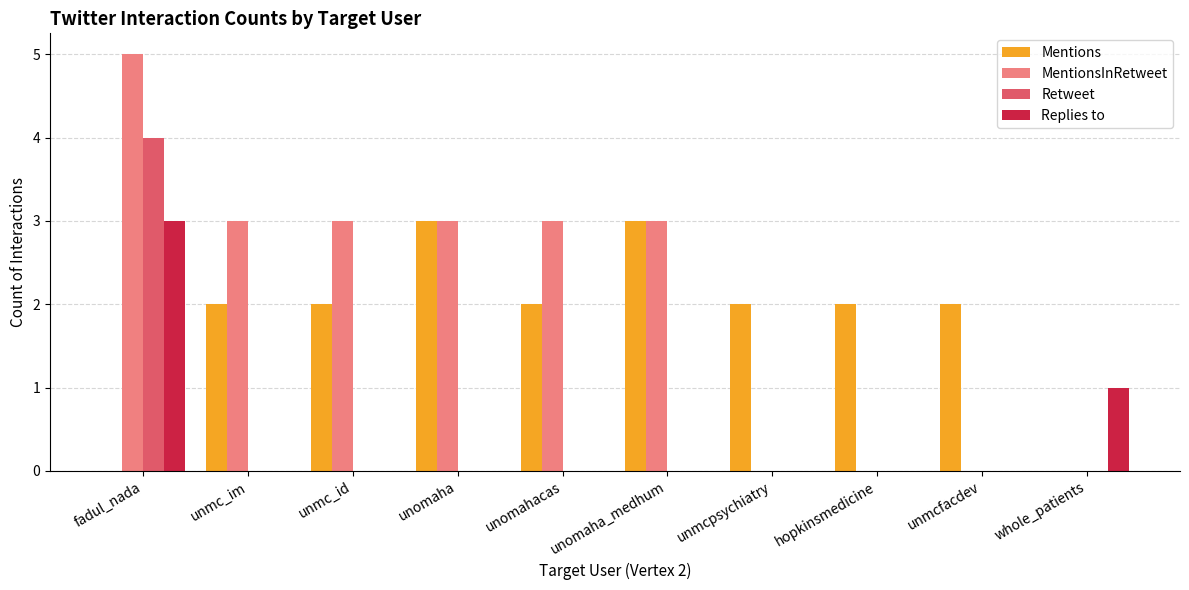

What is the greatest value displayed?

5